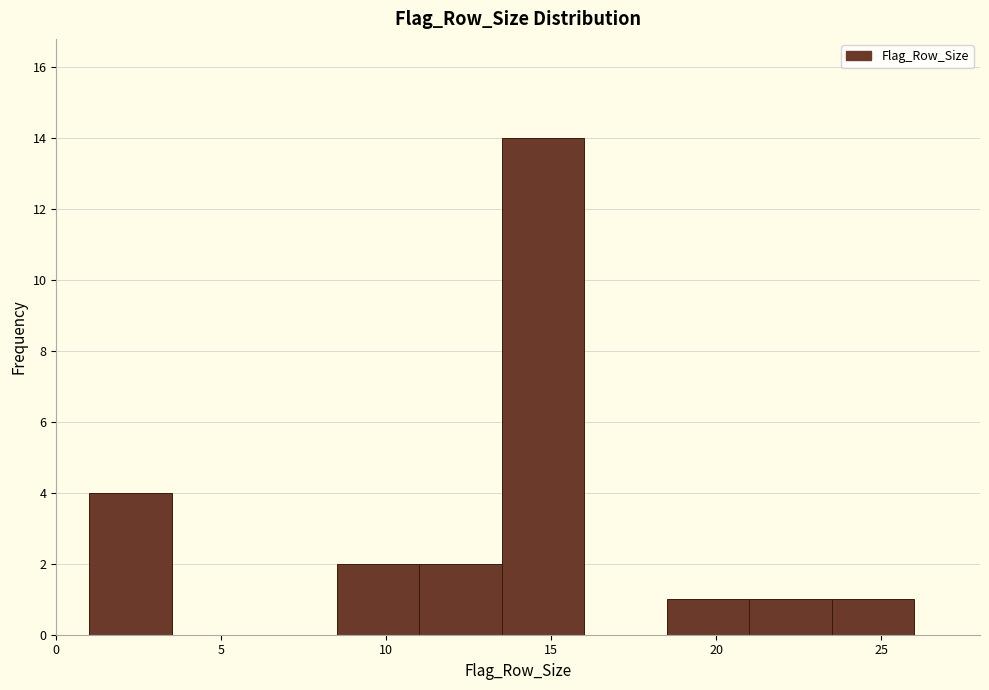

Reading left to right, transcribe this chart: for each bar, give the range it covers on the x-axis and its height. The values are not printed on the chart, so give them approximately, as read against the axis.

1.0 to 3.5: 4
3.5 to 6.0: 0
6.0 to 8.5: 0
8.5 to 11.0: 2
11.0 to 13.5: 2
13.5 to 16.0: 14
16.0 to 18.5: 0
18.5 to 21.0: 1
21.0 to 23.5: 1
23.5 to 26.0: 1